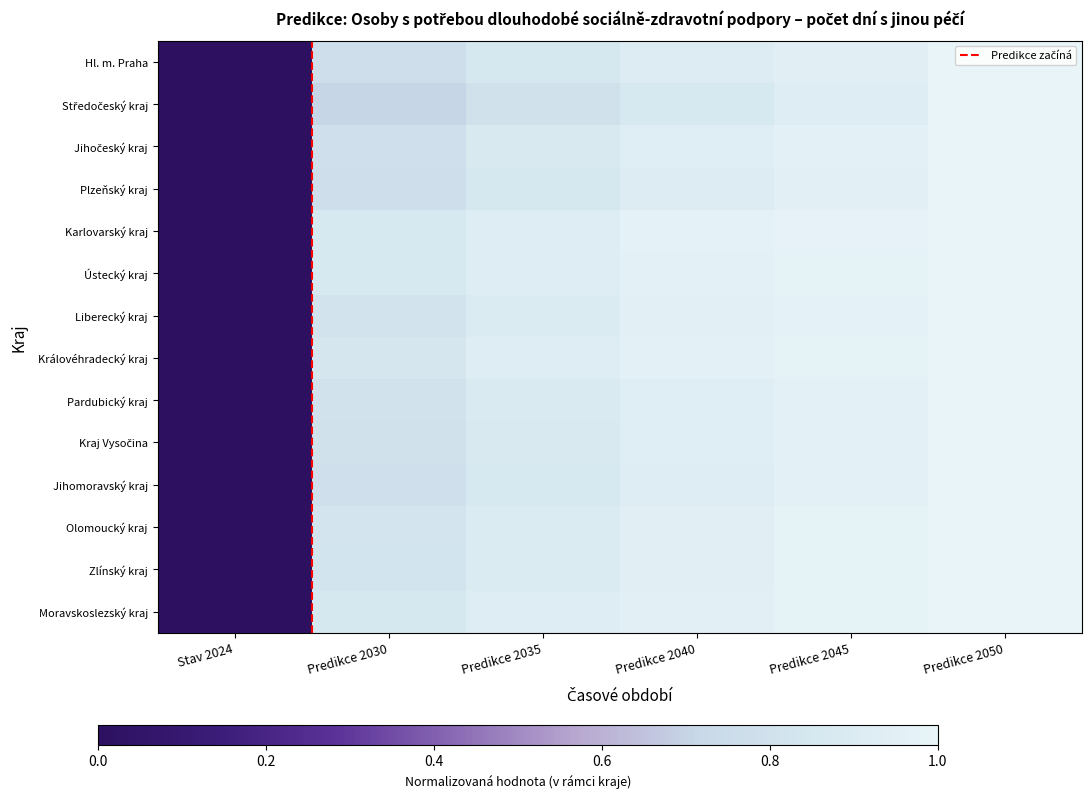

The value of Liberecký kraj at Predikce 2030 is 1.1. True or false?

False